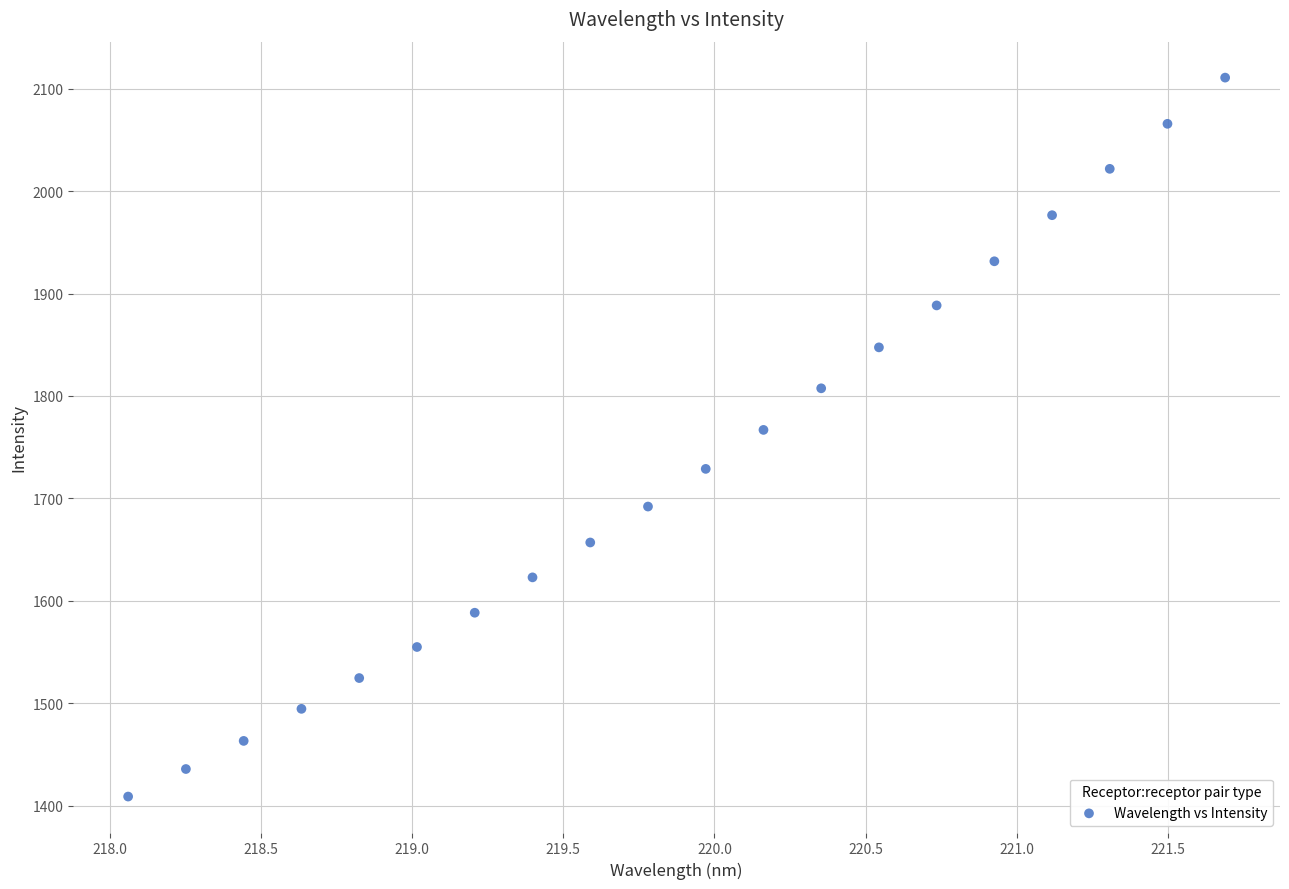

What is the range of X values (max minus min)?

3.6